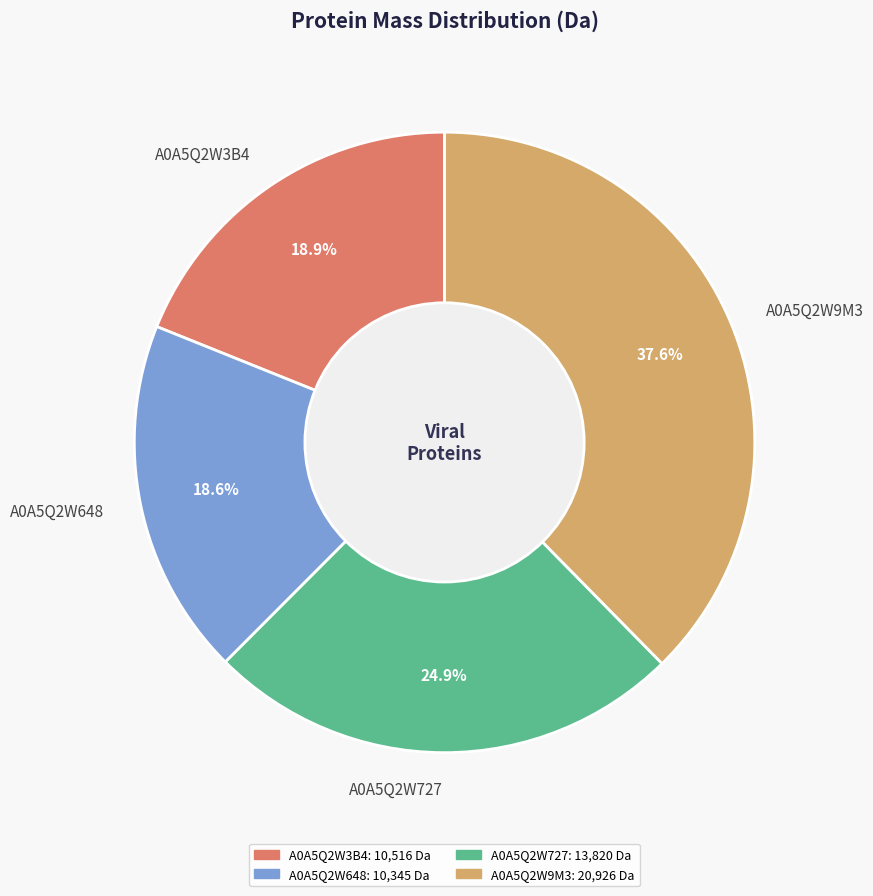

Between A0A5Q2W727 and A0A5Q2W9M3, which is larger?

A0A5Q2W9M3